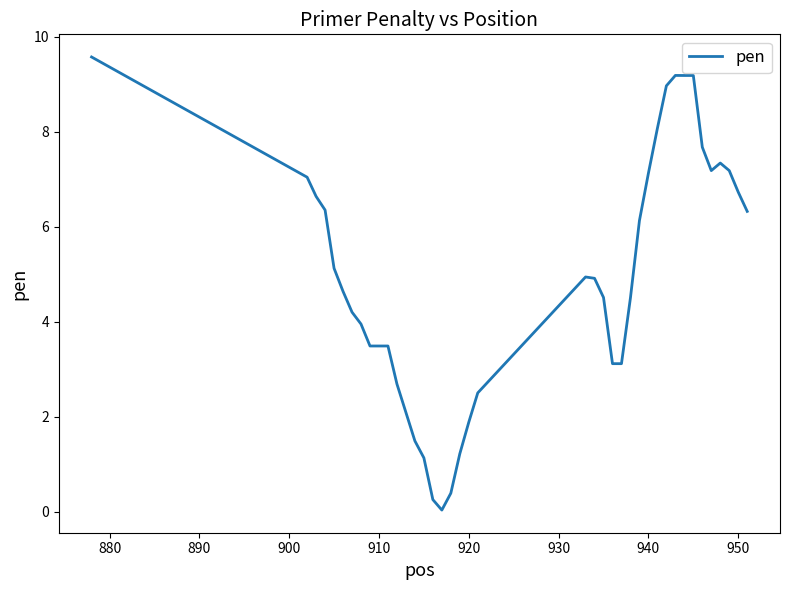

What is the maximum value shown in the chart?

9.6